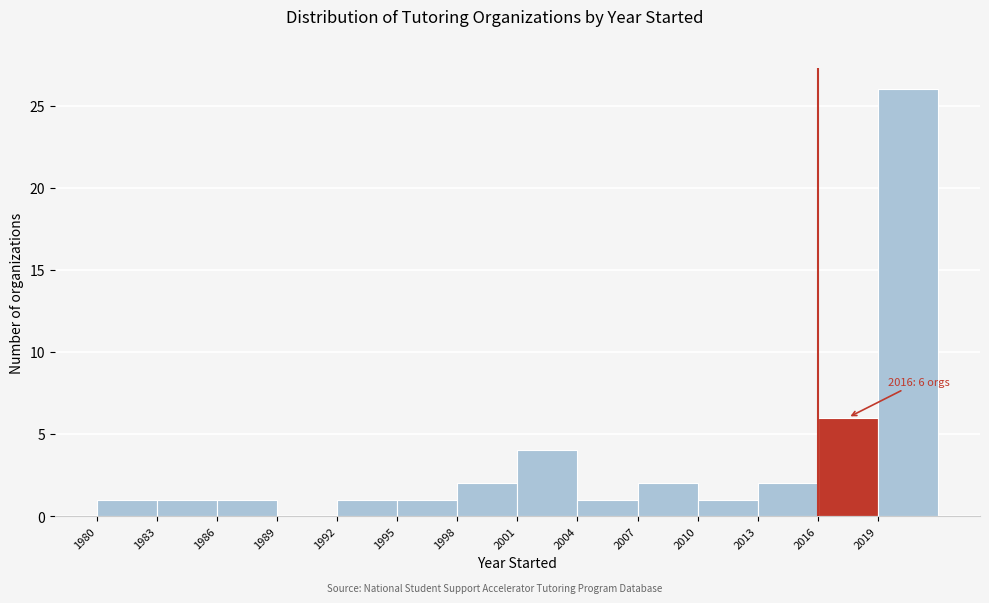

Which range on the x-axis has the tallest bar?

2019 to 2022